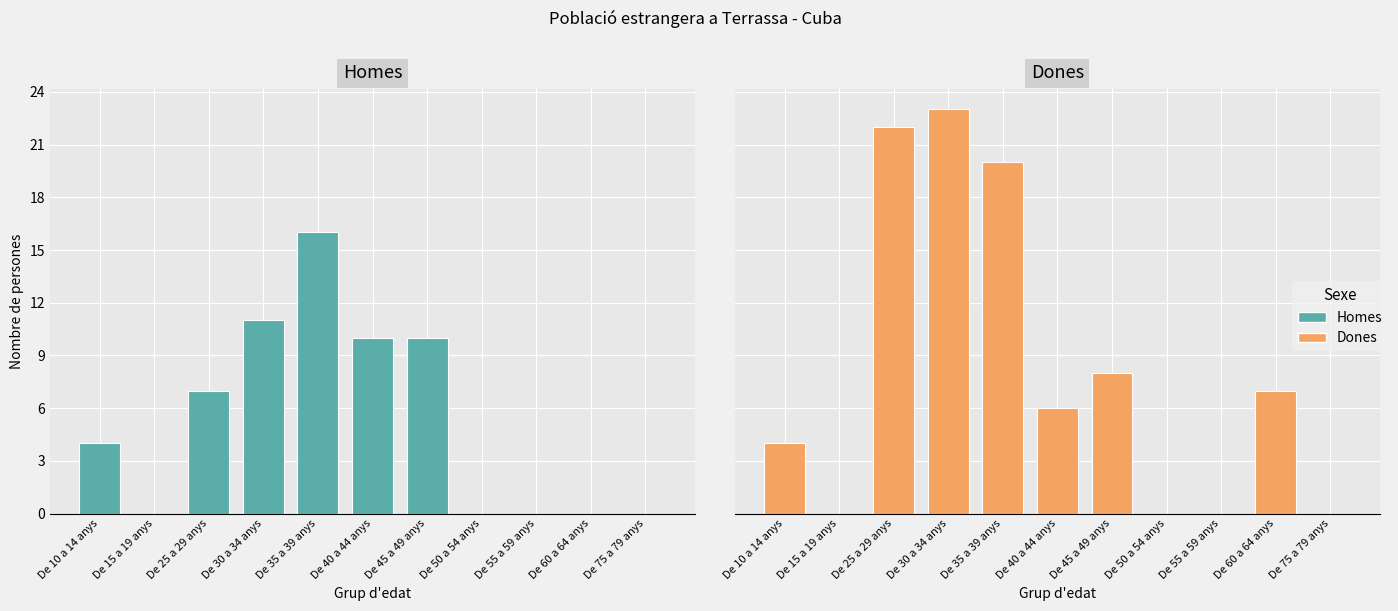

How many bars are there in total?

22